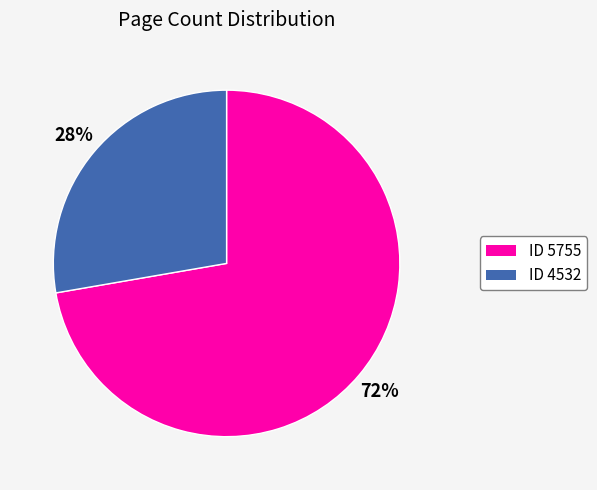

Is there any slice that represents more than half of the pie?

Yes